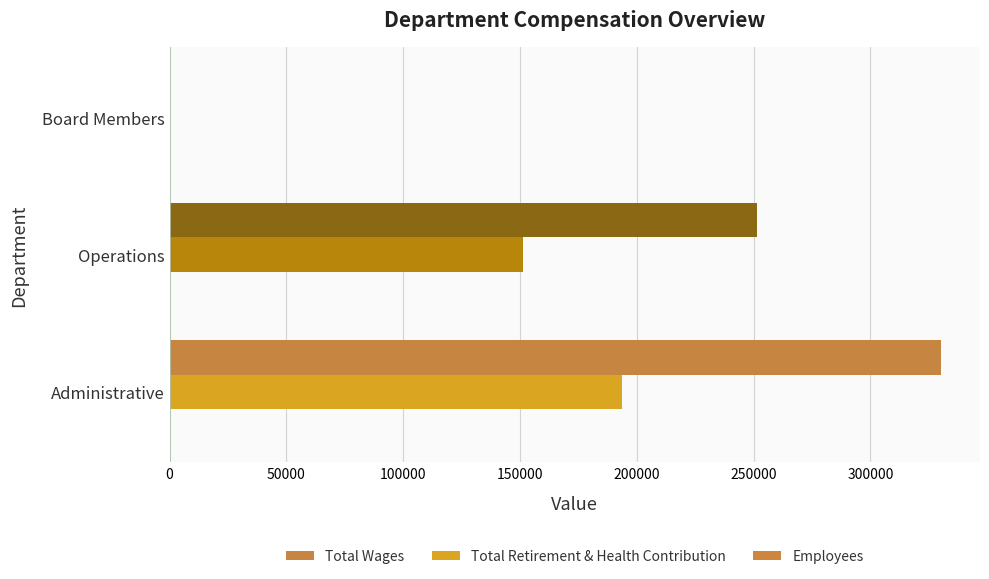

Which series has the largest total across all categories?

Total Wages